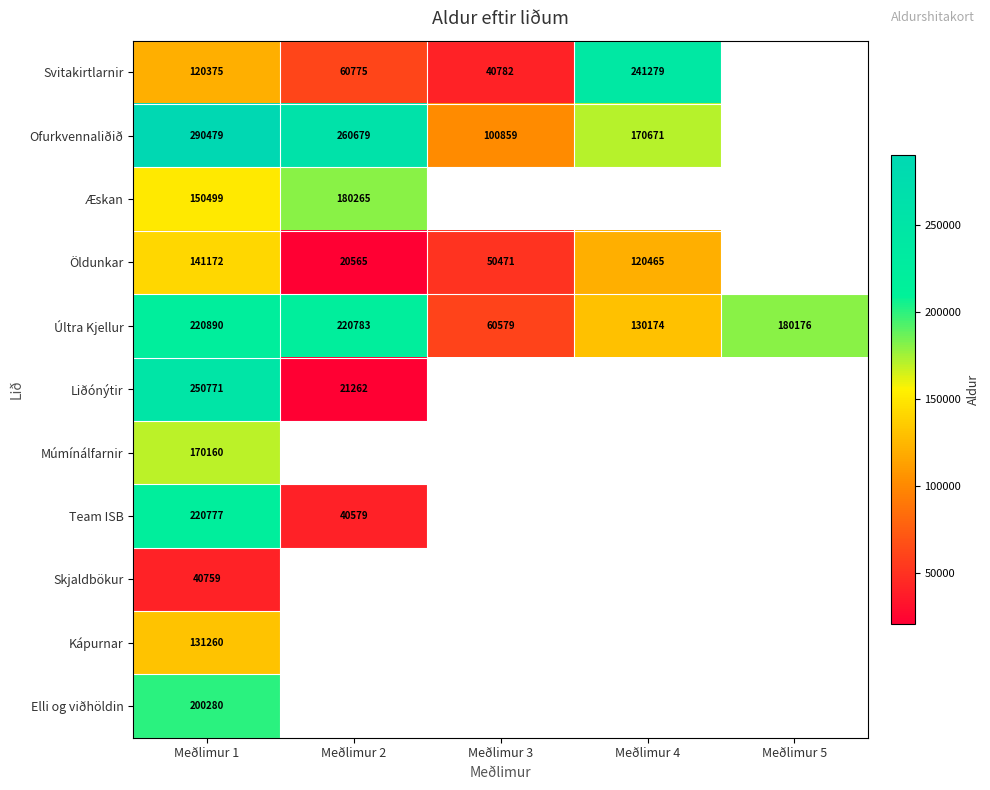

What is the spread (max minus min) of values at Meðlimur 4?

120814.0